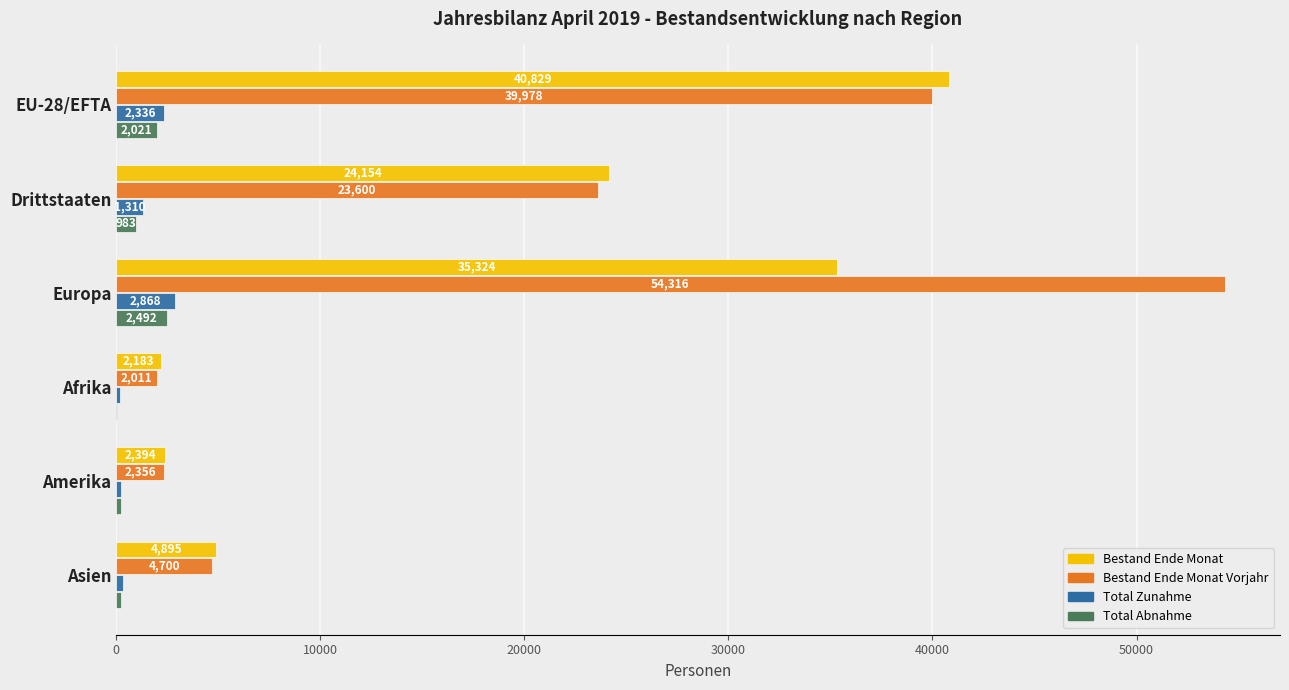

Read the Bestand Ende Monat Vorjahr value at Afrika.

2011